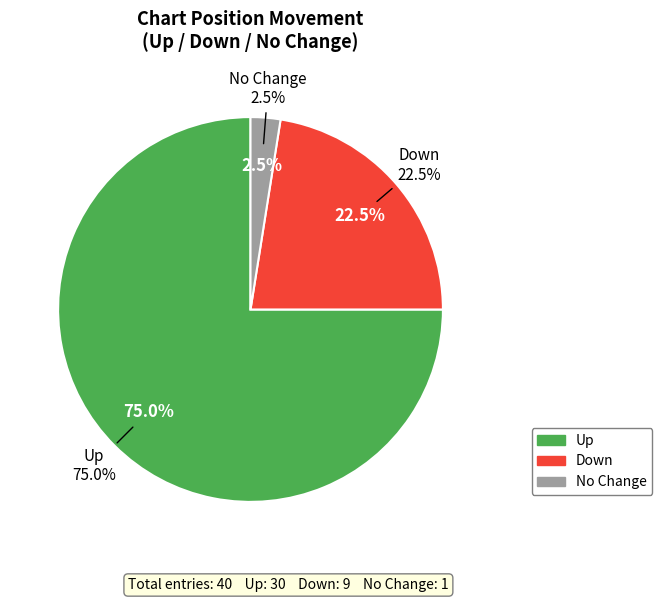

Which category has the biggest portion of the pie?

up